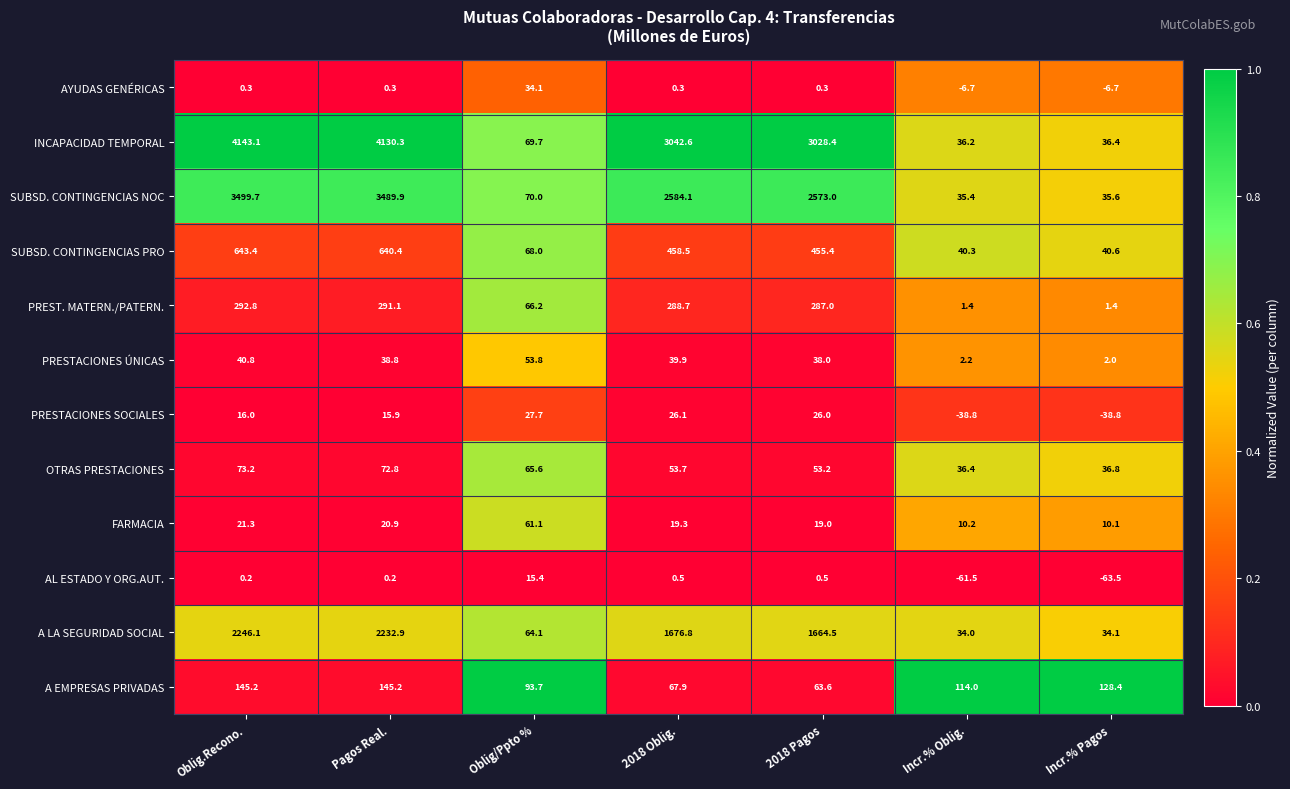

List the series in order of their peak value, lowest first.

AL ESTADO Y ORG.AUT., PRESTACIONES SOCIALES, AYUDAS GENÉRICAS, PRESTACIONES ÚNICAS, FARMACIA, OTRAS PRESTACIONES, A EMPRESAS PRIVADAS, PREST. MATERN./PATERN., SUBSD. CONTINGENCIAS PRO, A LA SEGURIDAD SOCIAL, SUBSD. CONTINGENCIAS NOC, INCAPACIDAD TEMPORAL